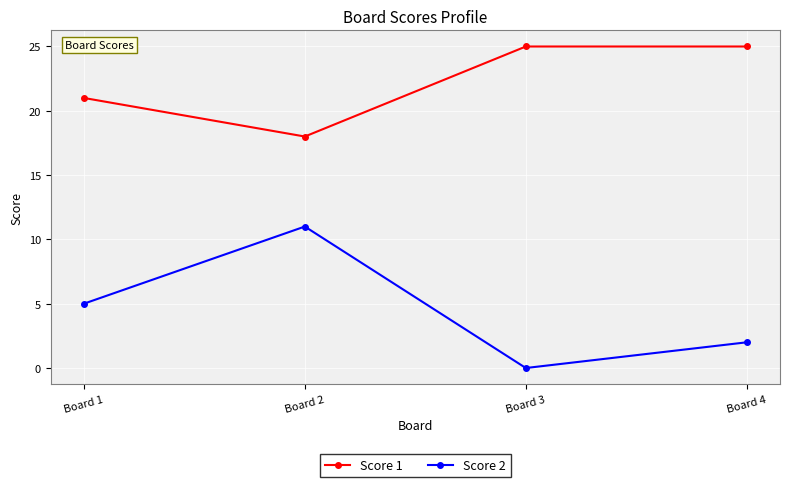

True or false: Score 2 has a value of 0 at Board 3.

True